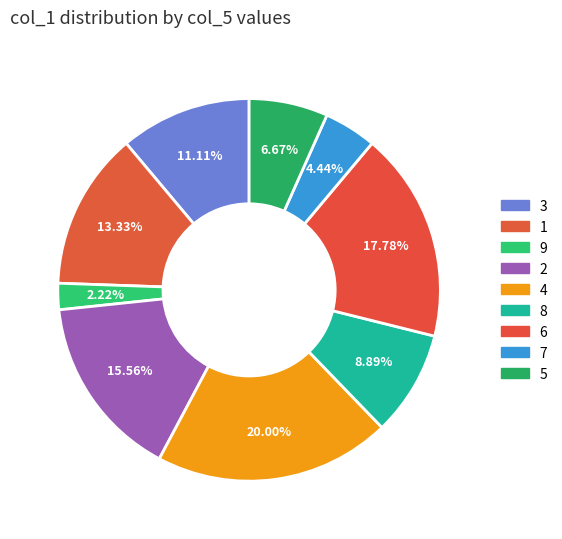

Count the number of slices in the pie.

9